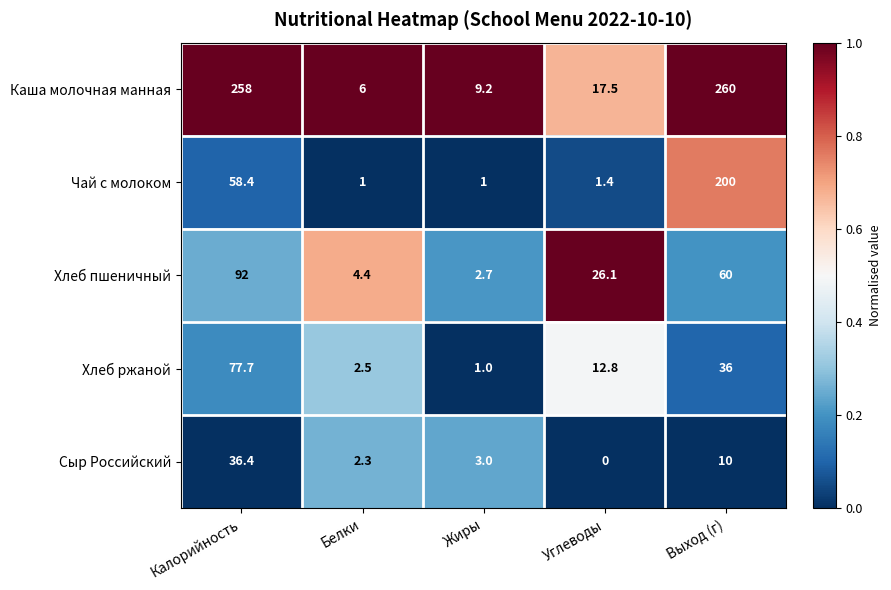

At which category is the sum across all series the highest?

Выход (г)